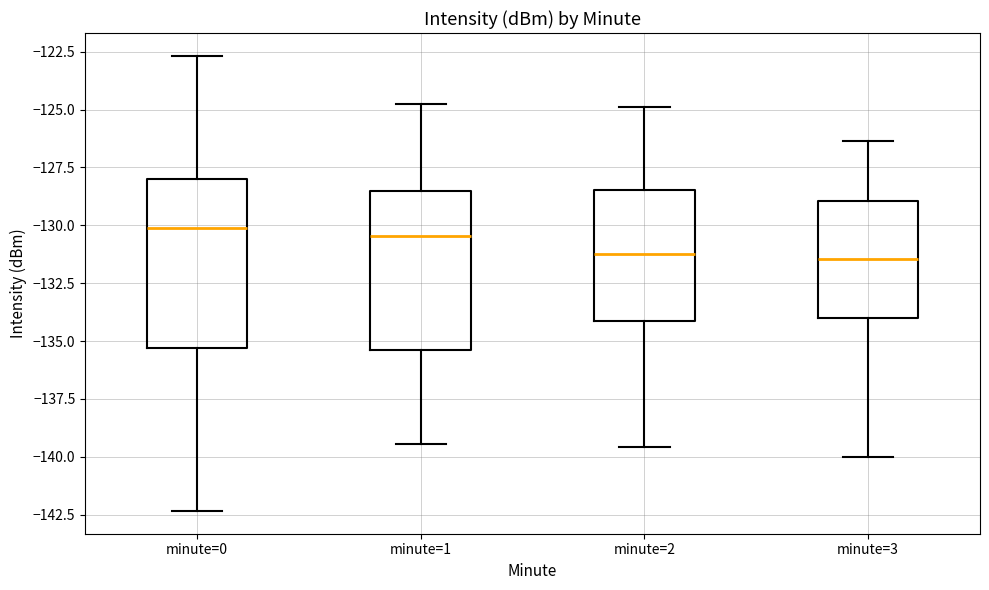

Reading left to right, read every box against the y-axis: the position of its median line, the range the box covers, and the ends of its whiskers. The values are not printed on the chart, so give them approximately, as read against the axis.

minute=0: median -130.0, box -135.5 to -128.0, whiskers -142.5 to -122.5
minute=1: median -130.5, box -135.5 to -128.5, whiskers -139.5 to -125.0
minute=2: median -131.0, box -134.0 to -128.5, whiskers -139.5 to -125.0
minute=3: median -131.5, box -134.0 to -129.0, whiskers -140.0 to -126.5